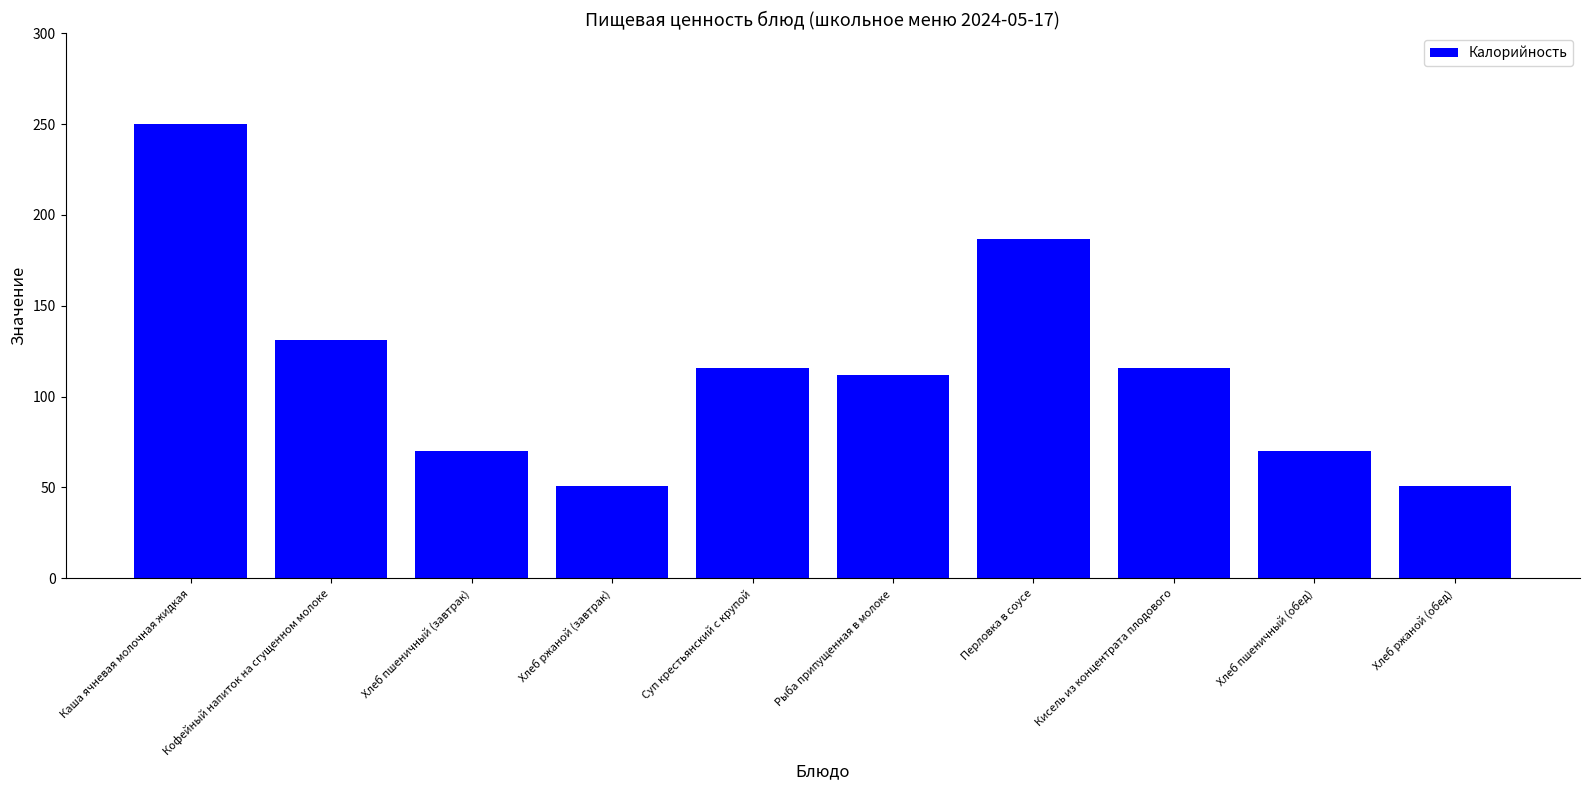

What is the label of the 8th bar from the left?

Кисель из концентрата плодового